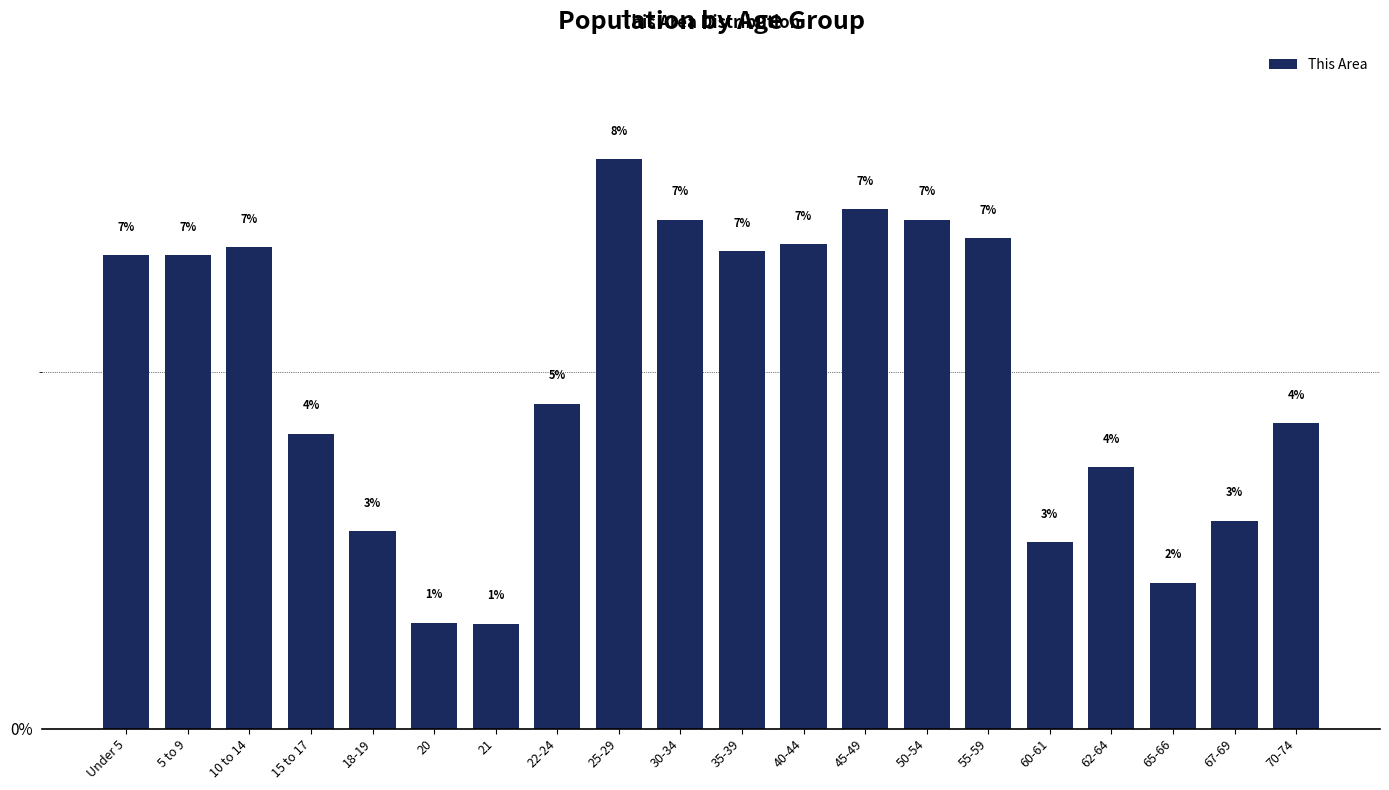

What is the sum of the values at 50-54 and 20?

8.6